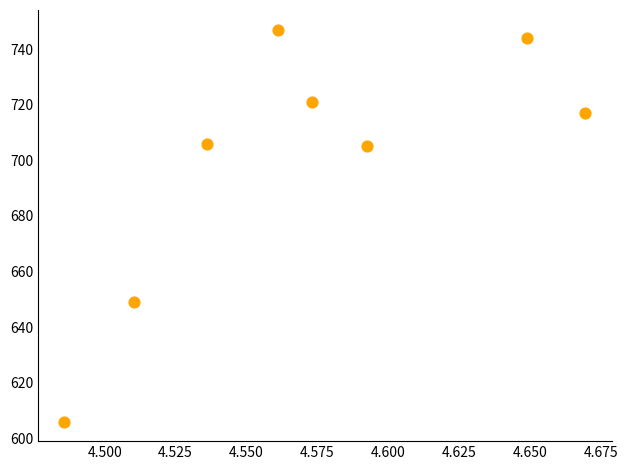

What is the range of Y values (max minus min)?

141